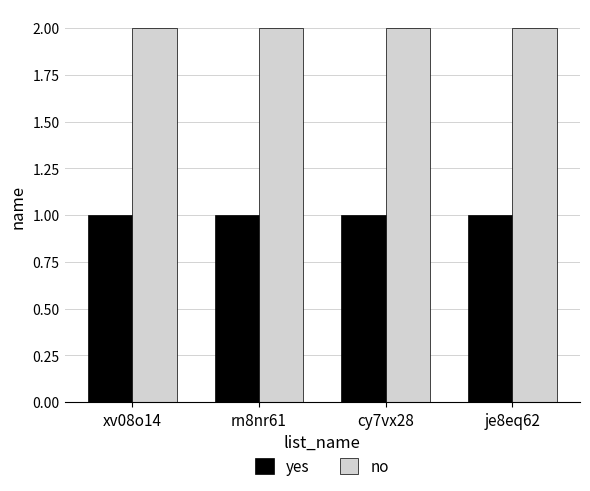

Reading left to right, transcribe all the data shown in this chart.

yes: 1	1	1	1
no: 2	2	2	2